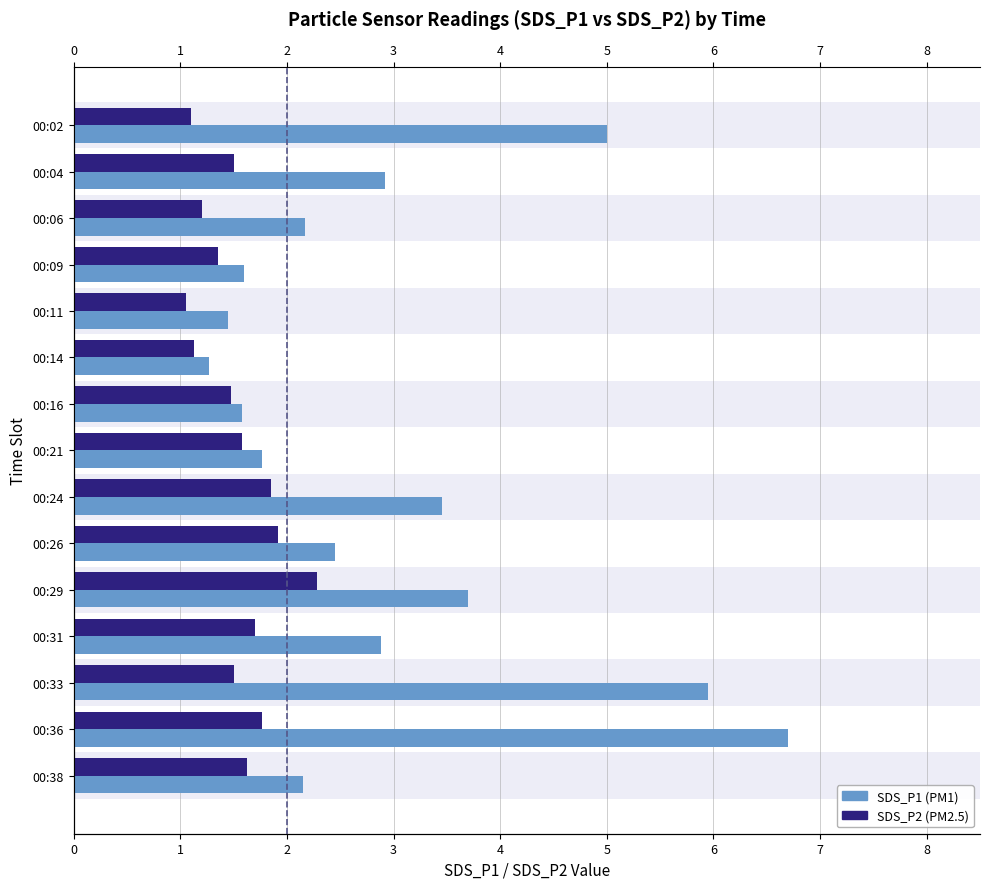

Is it true that SDS_P2 equals 0.4 at 00:11?

False